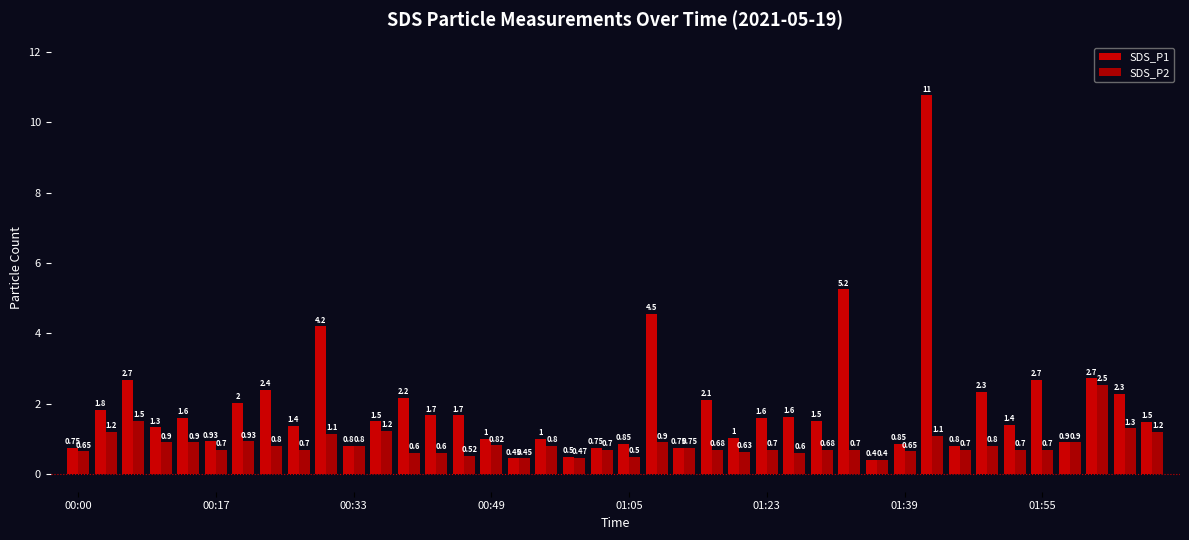

What is the value of the SDS_P1 bar at the 4th from the left?

1.3